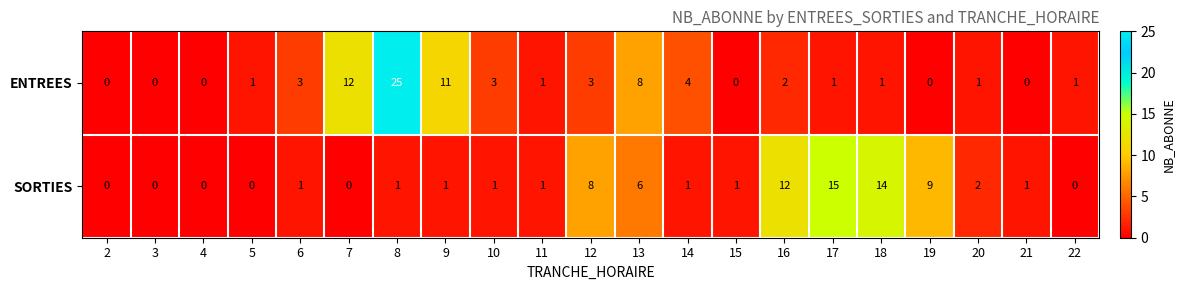

Which series changed the most between 8 and 15?

ENTREES